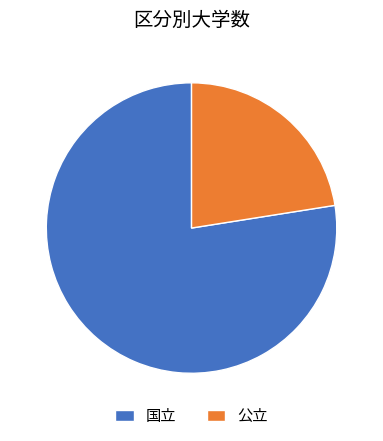

Combined, do 国立 and 公立 account for over 50%?

Yes